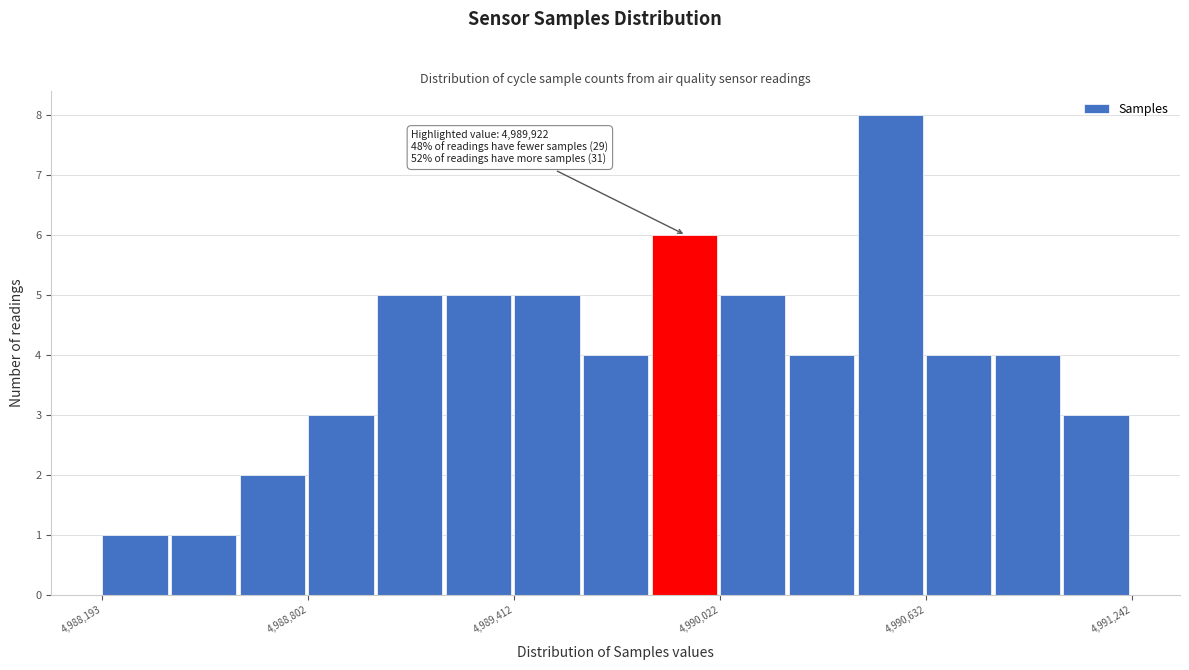

Read against the x-axis, roughly where is the centre of the tallest bar?

4990500